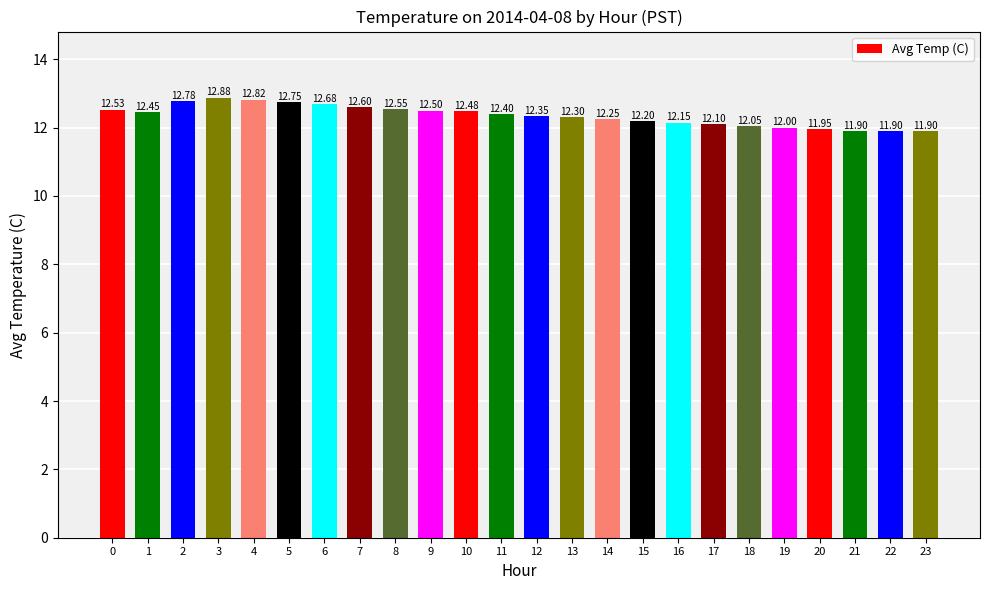

Are the bars horizontal?

No